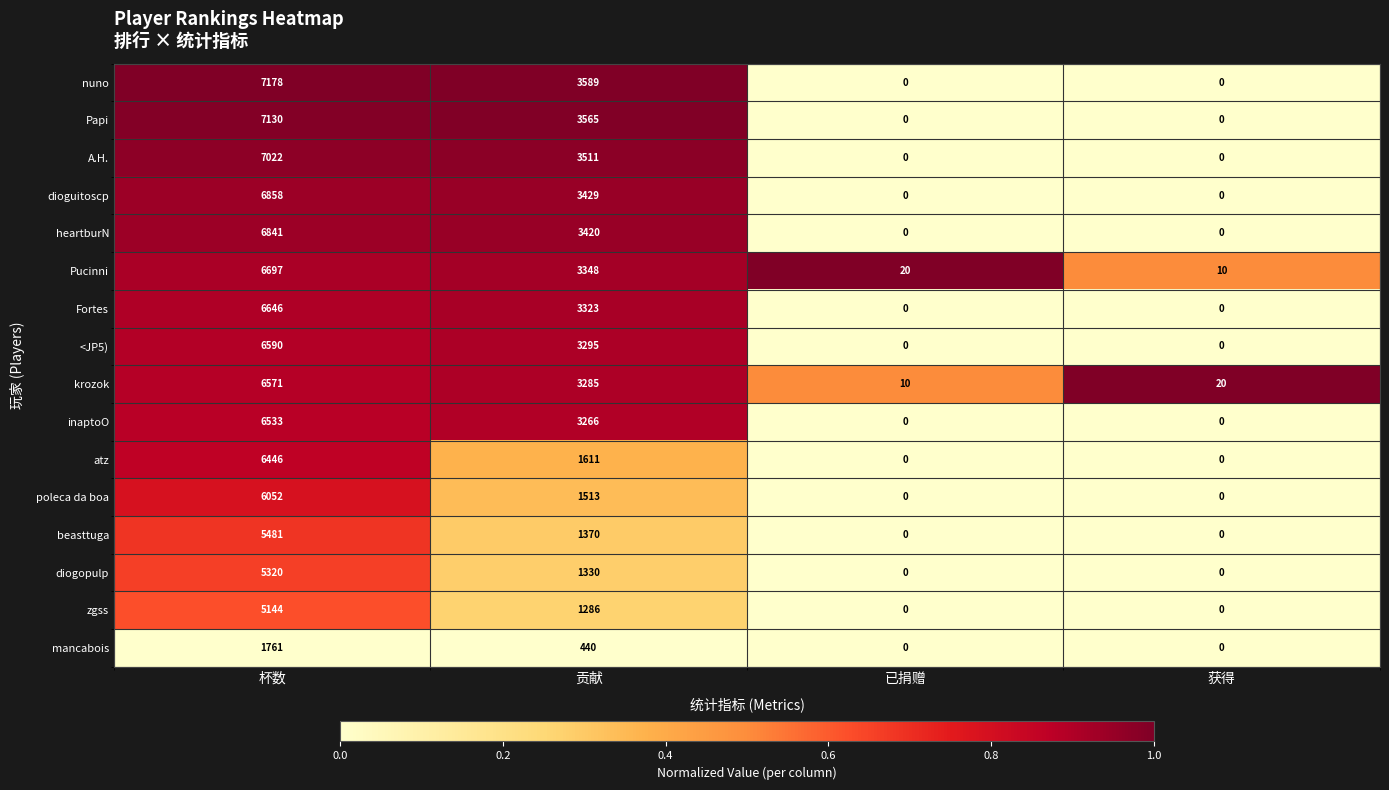

Rank the series by their maximum value, from lowest to highest.

mancabois, zgss, diogopulp, beasttuga, poleca da boa, atz, inaptoO, krozok, <JP5), Fortes, Pucinni, heartburN, dioguitoscp, A.H., Papi, nuno